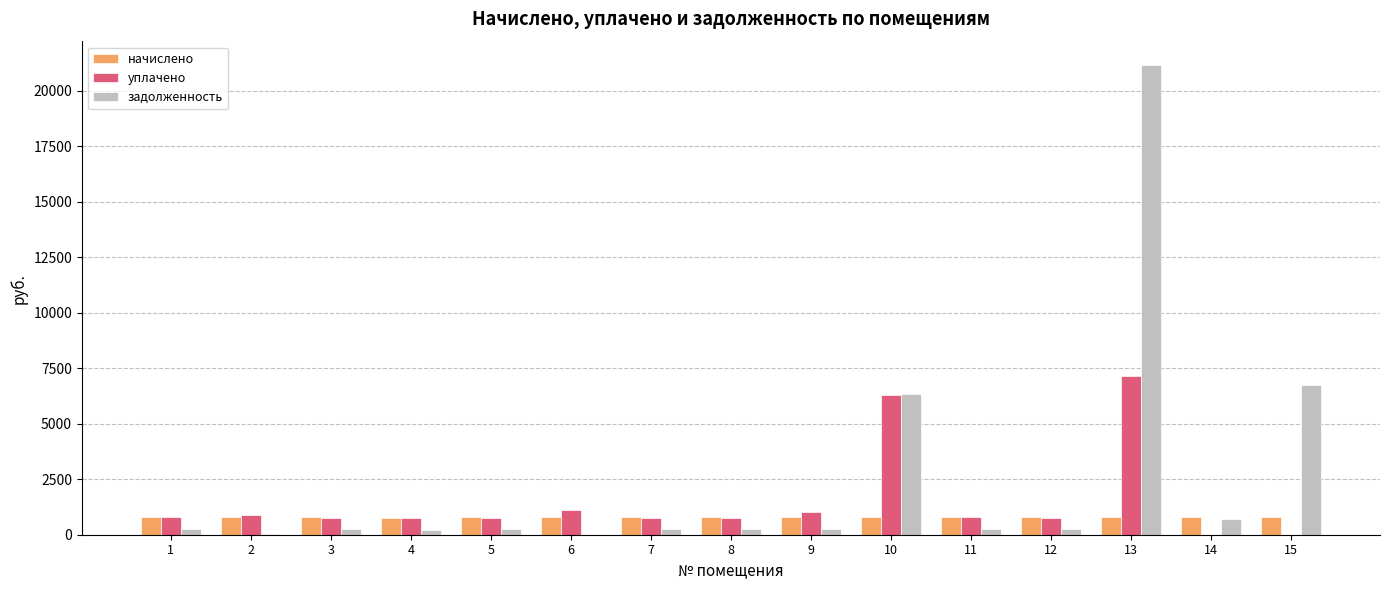

At which category is the sum across all series the highest?

13